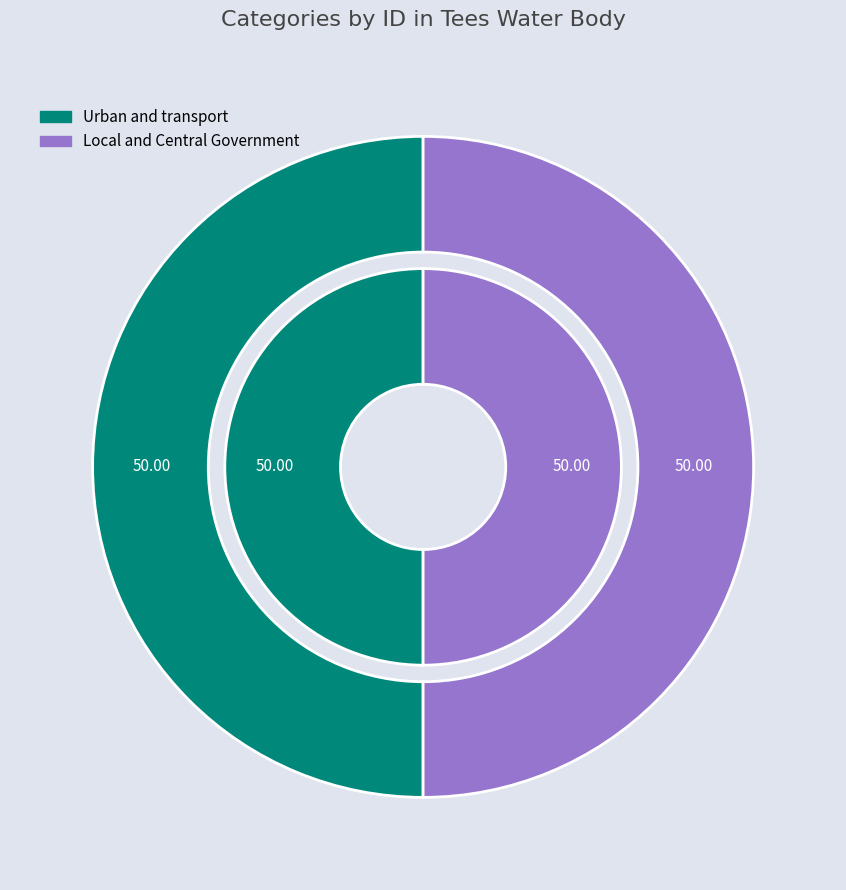

What is the largest slice in the pie chart?

Urban and transport